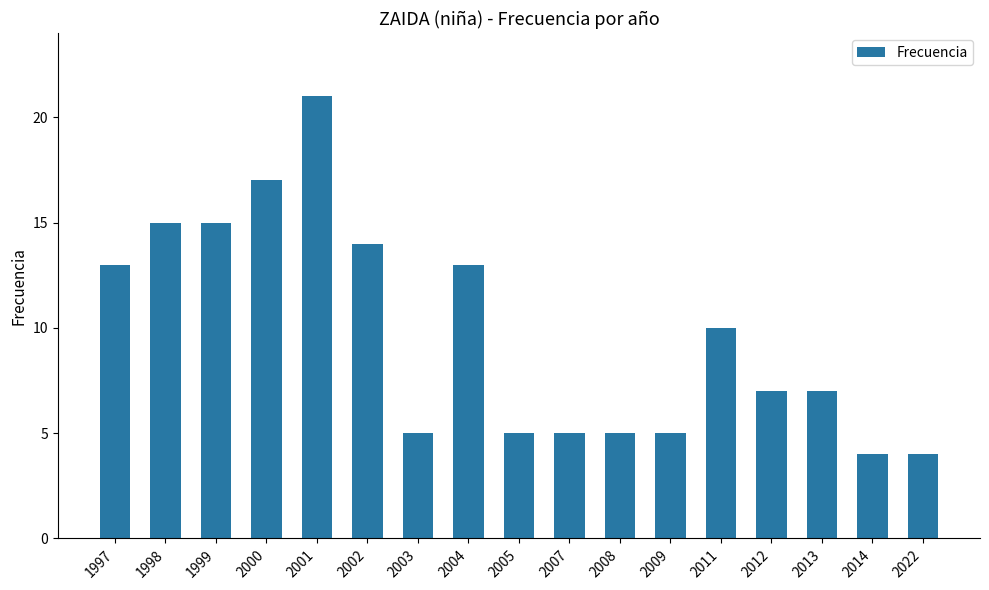

What is the maximum value shown in the chart?

21